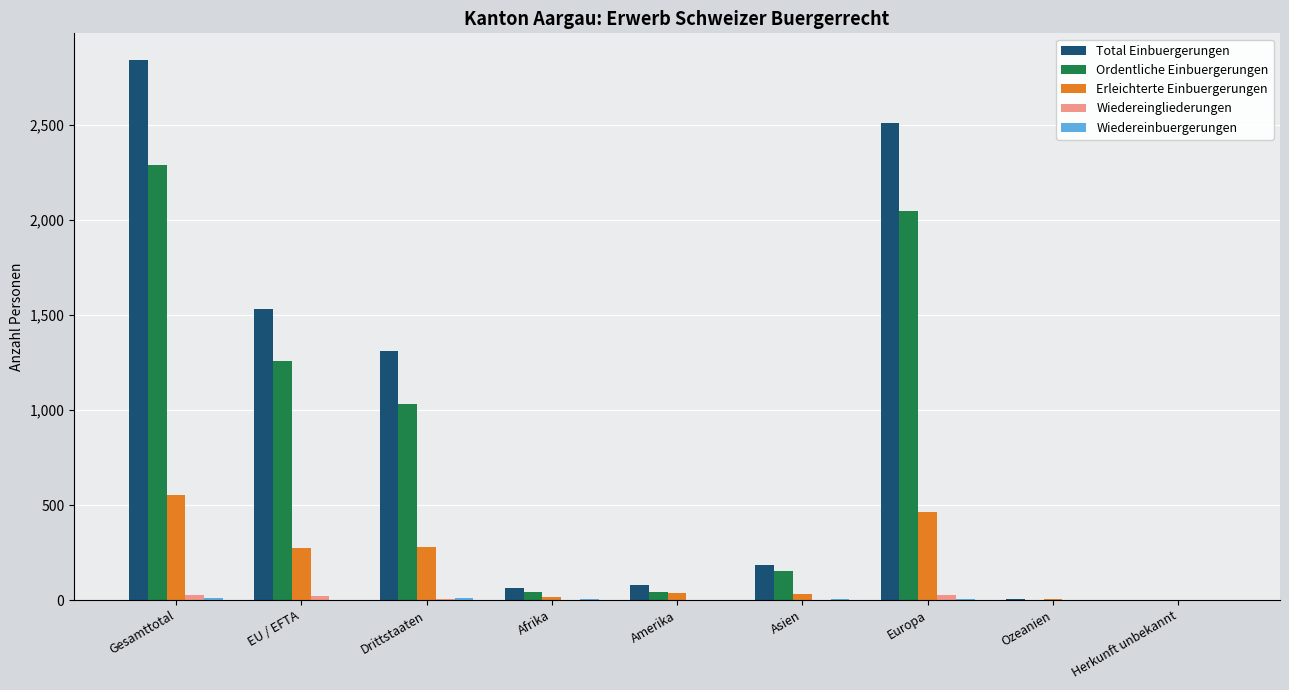

Which series changed the most between Asien and Ozeanien?

Total Einbuergerungen